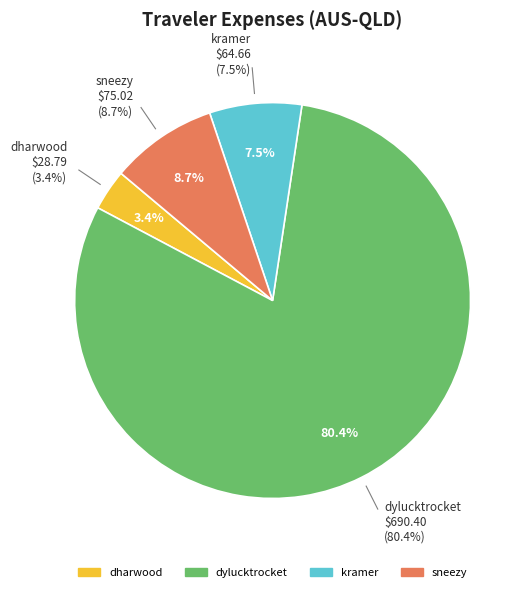

Do dharwood and kramer together represent more than half of the pie?

No